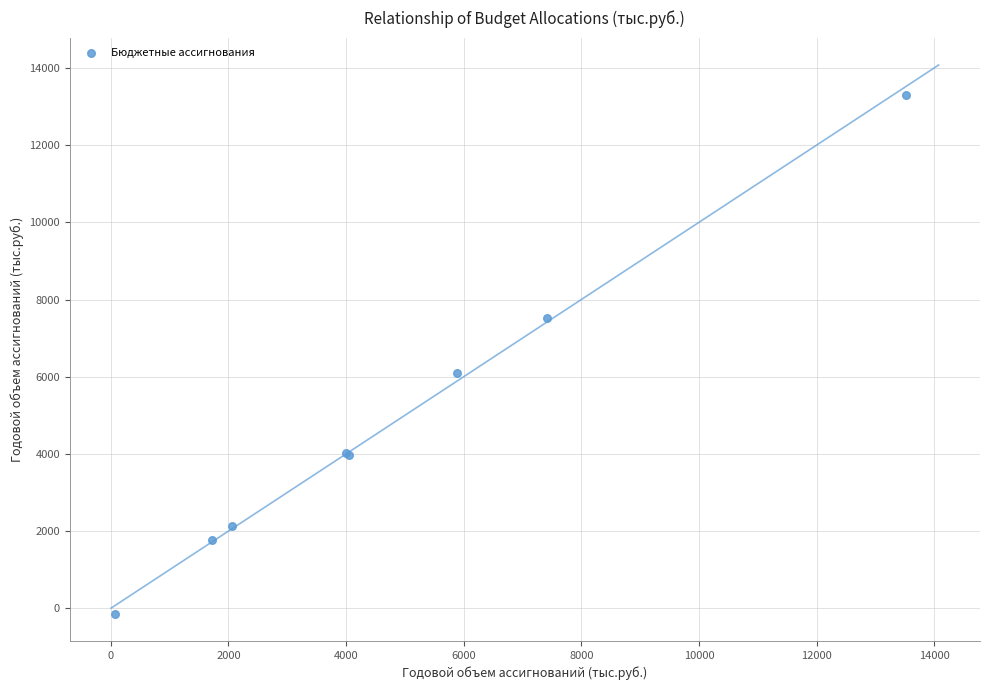

What Y value in the scatter plot is closest to 6586?

6086.8